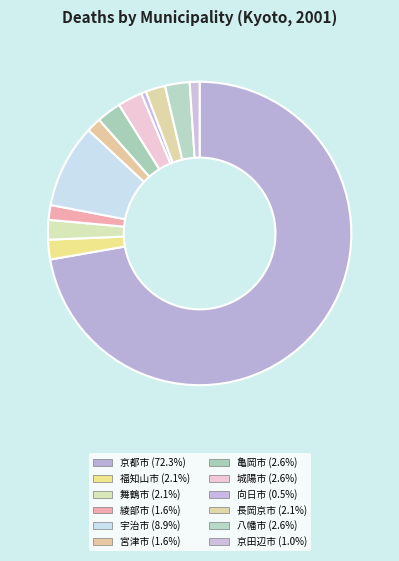

Which category has the biggest portion of the pie?

京都市